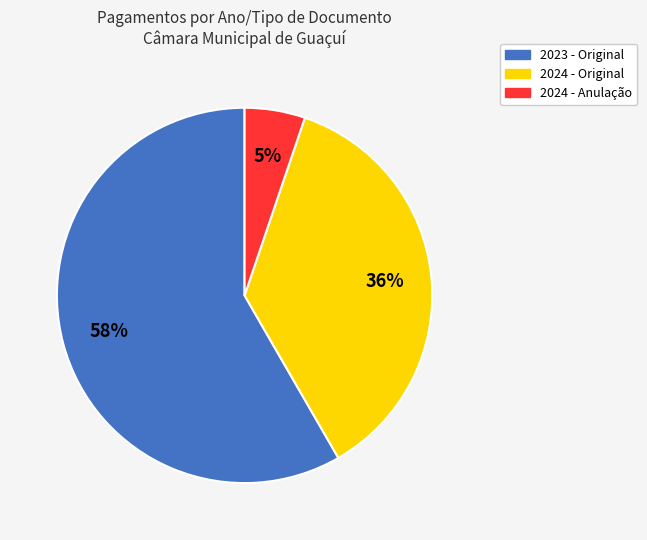

Count the number of slices in the pie.

3